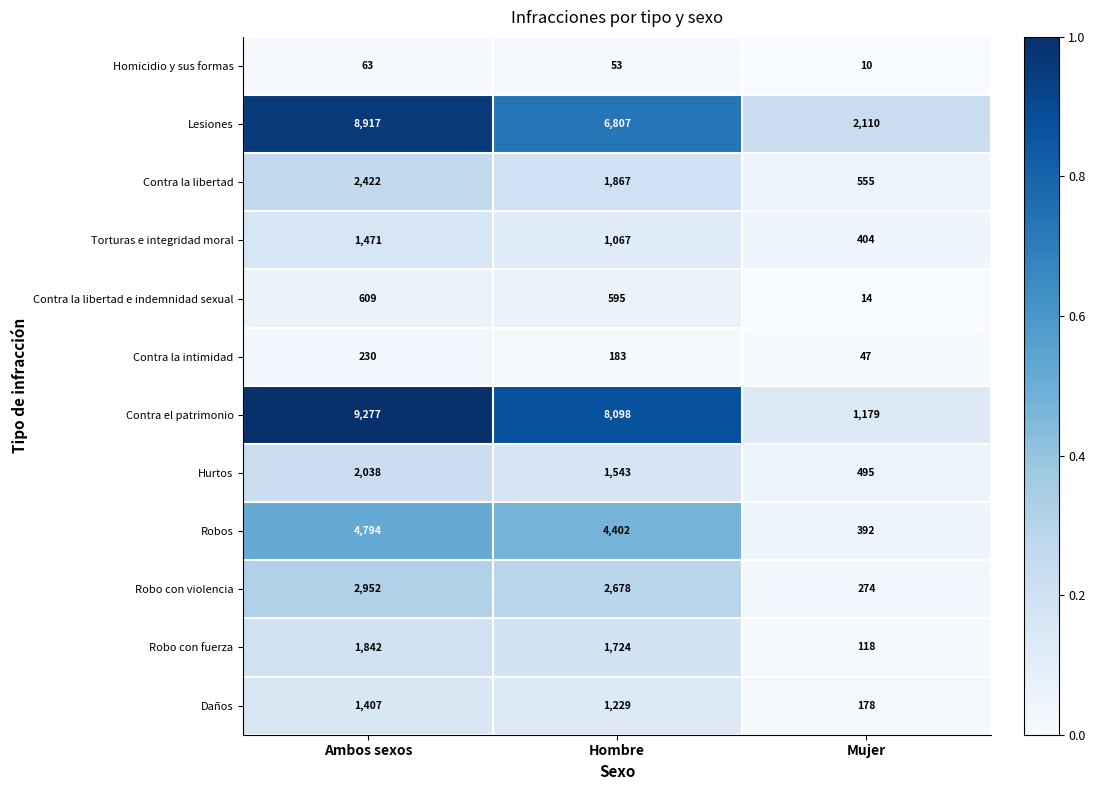

What is the average value of the Torturas e integridad moral series?

981